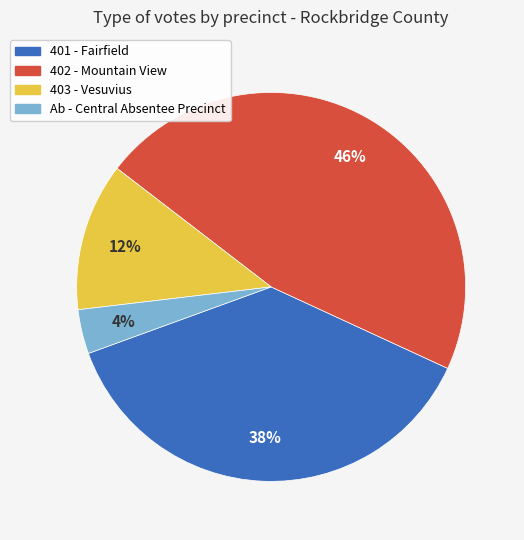

To the nearest percent, what is the average slice percentage?

25%